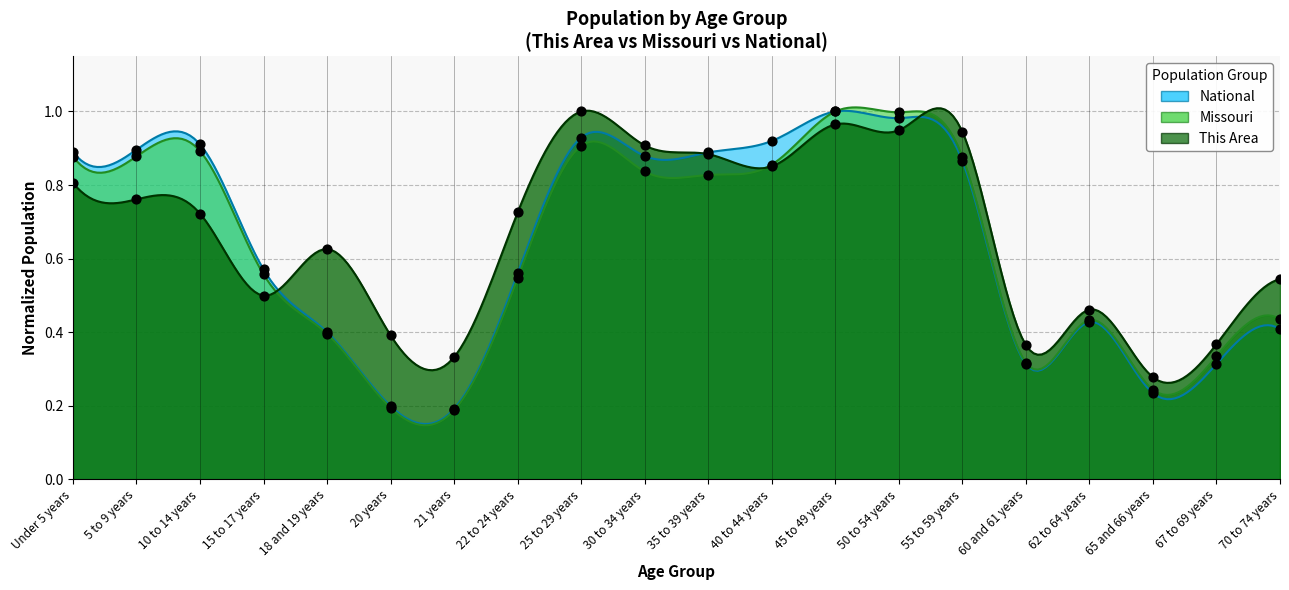

At which category is the sum across all series the highest?

45 to 49 years